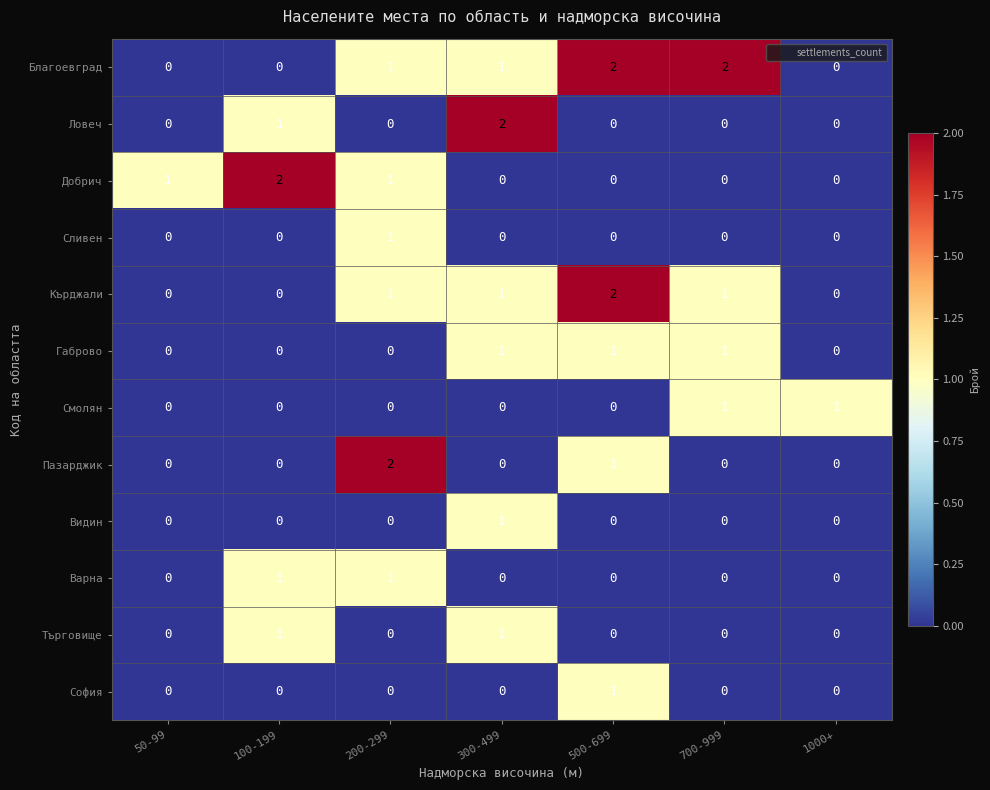

Which series has the largest total across all categories?

Благоевград